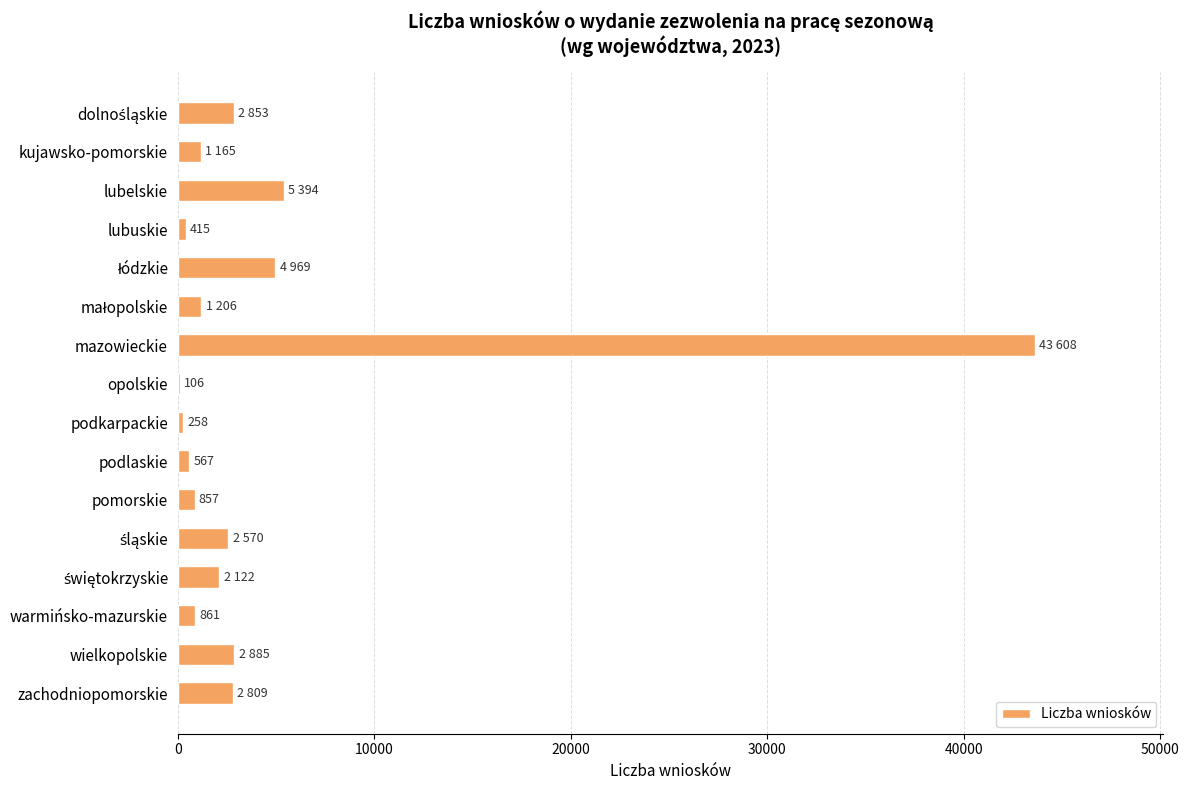

True or false: the data shows 3494 at lubelskie.

False